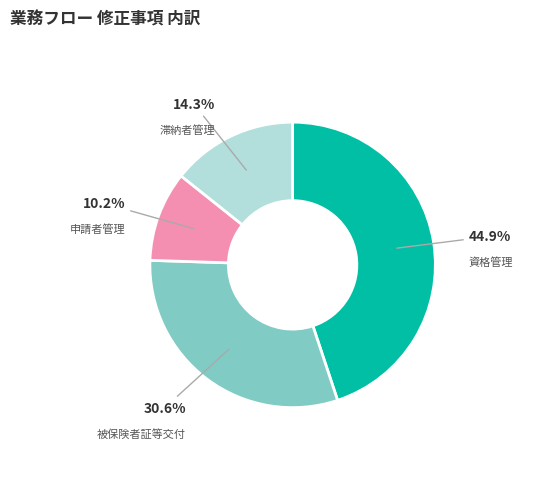

How many segments does this pie chart have?

4